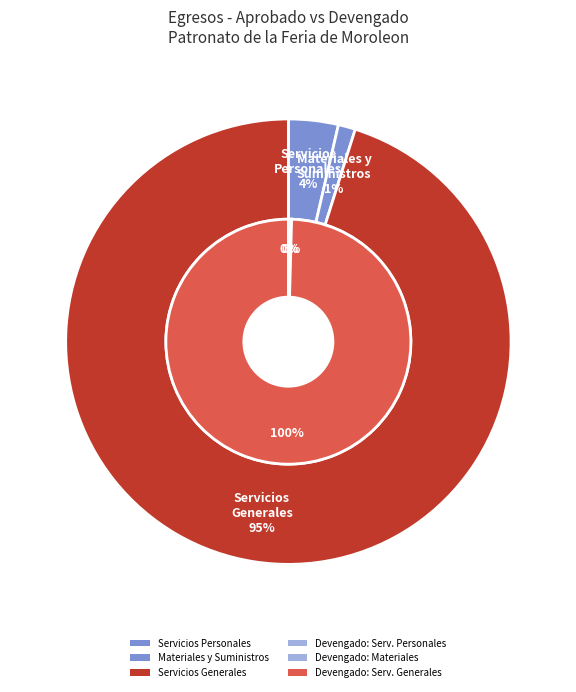

Rank the categories by value from lowest to highest.

Materiales y Suministros, Servicios Personales, Servicios Generales